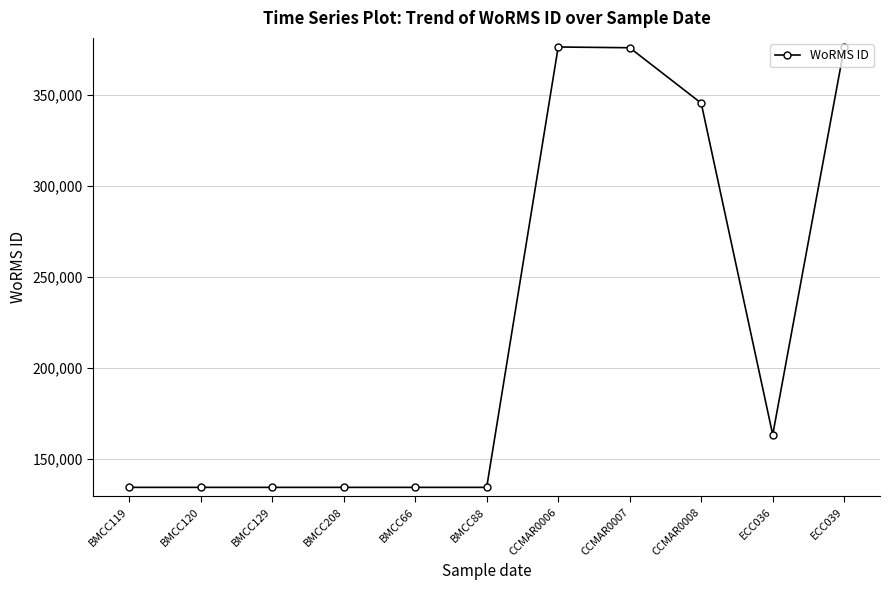

At which label is the value closest to 255442?

CCMAR0008